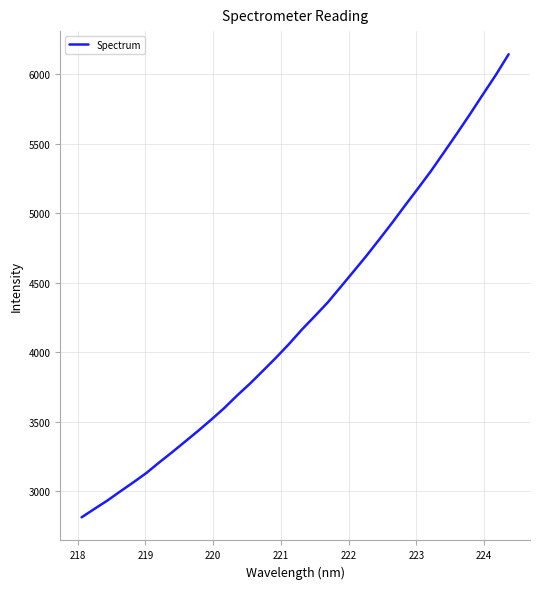

What is the difference between the maximum and minimum values?

3332.5